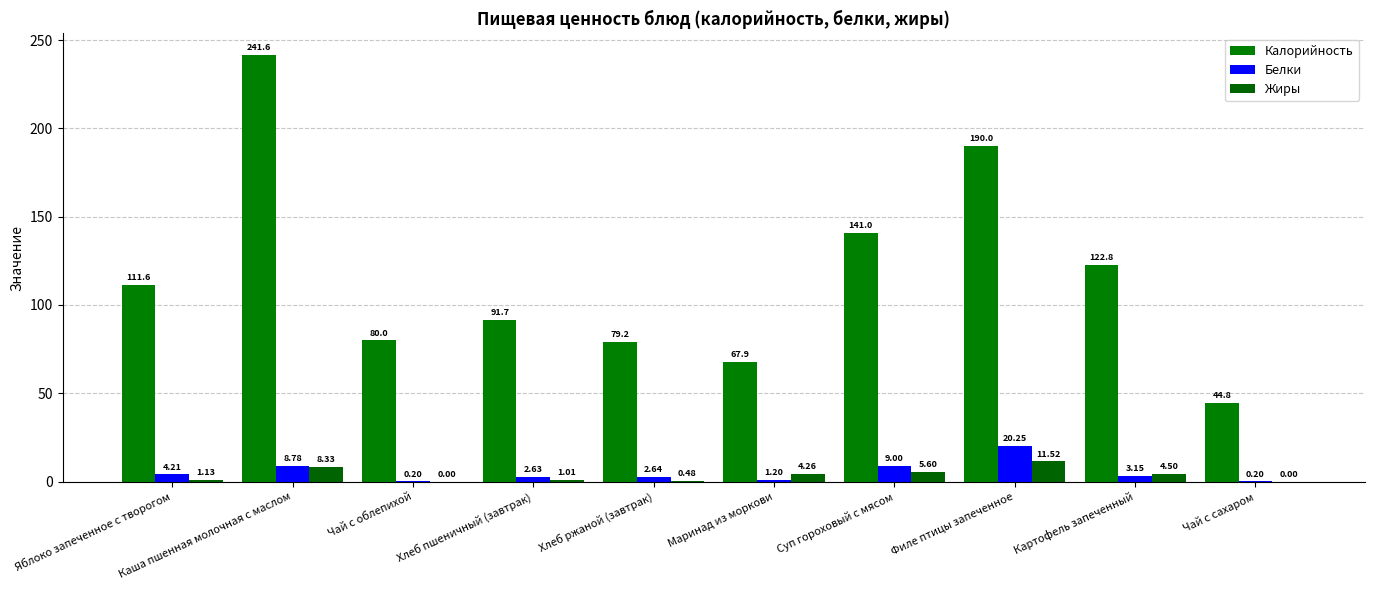

The value of Калорийность at Чай с сахаром is 16.5. True or false?

False